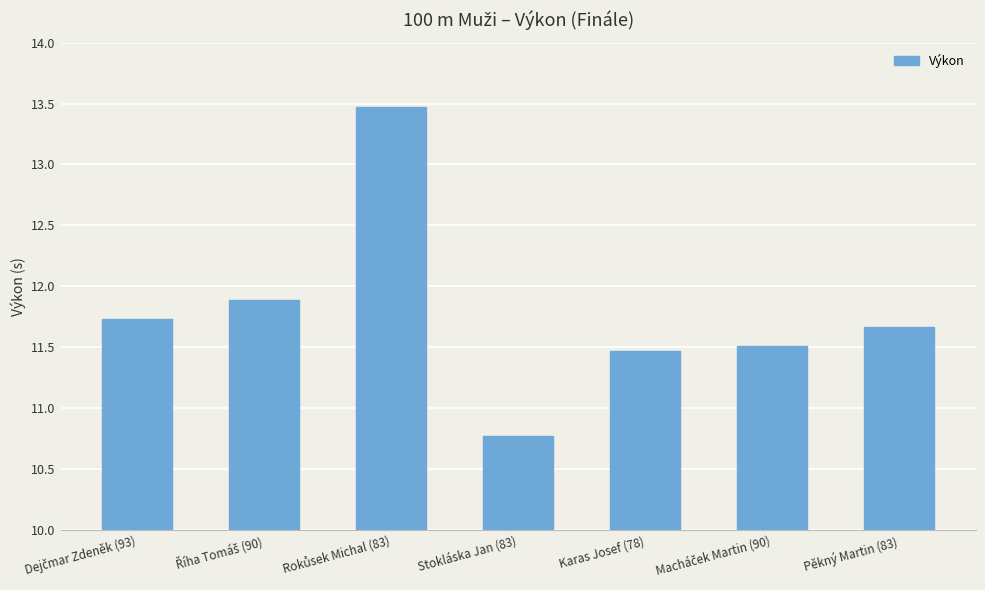

What is the value of the 5th bar from the left?

11.5